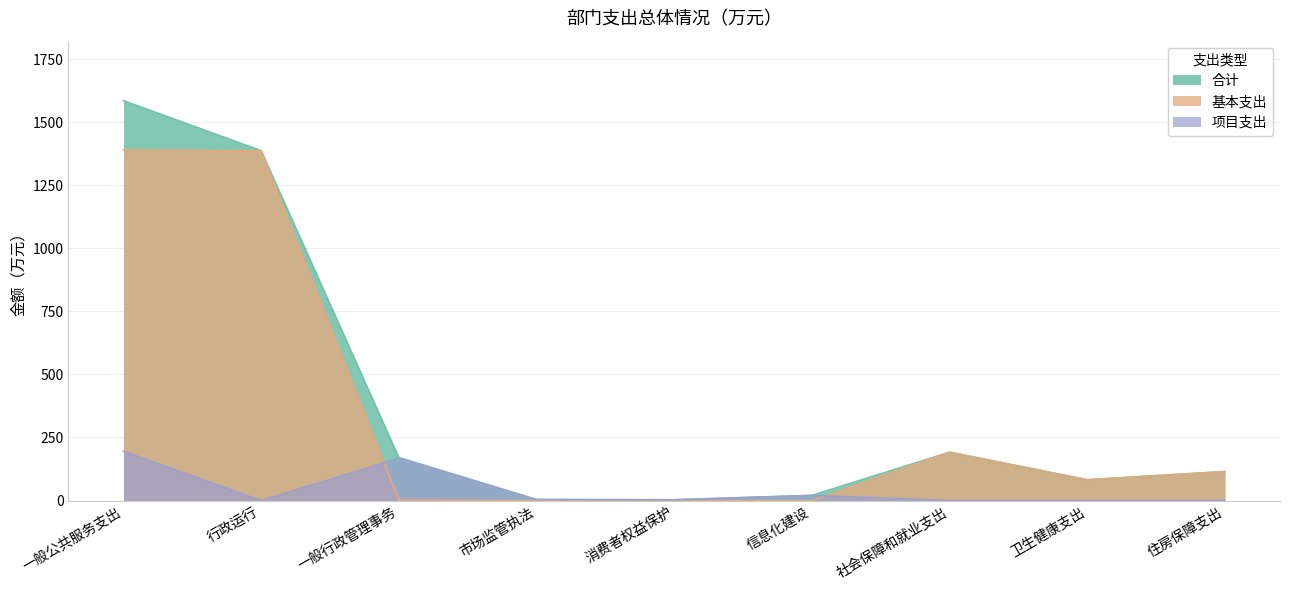

Rank the categories by 合计 value from highest to lowest.

一般公共服务支出, 行政运行, 社会保障和就业支出, 一般行政管理事务, 住房保障支出, 卫生健康支出, 信息化建设, 市场监管执法, 消费者权益保护